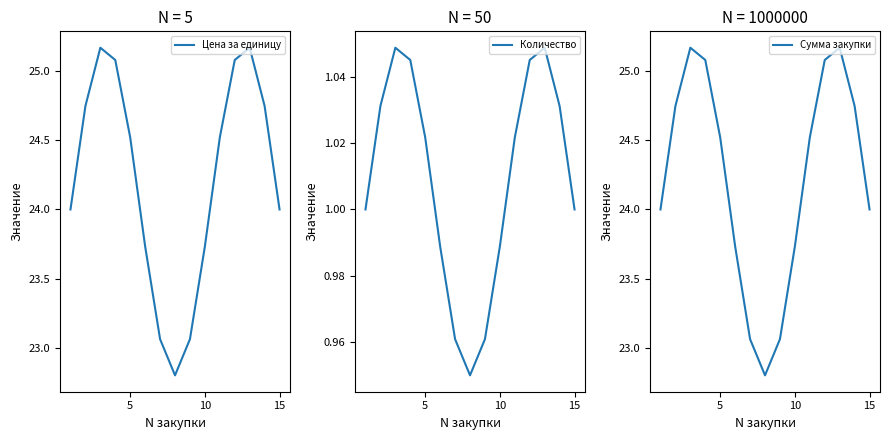

True or false: Количество and Сумма закупки intersect in this chart.

False